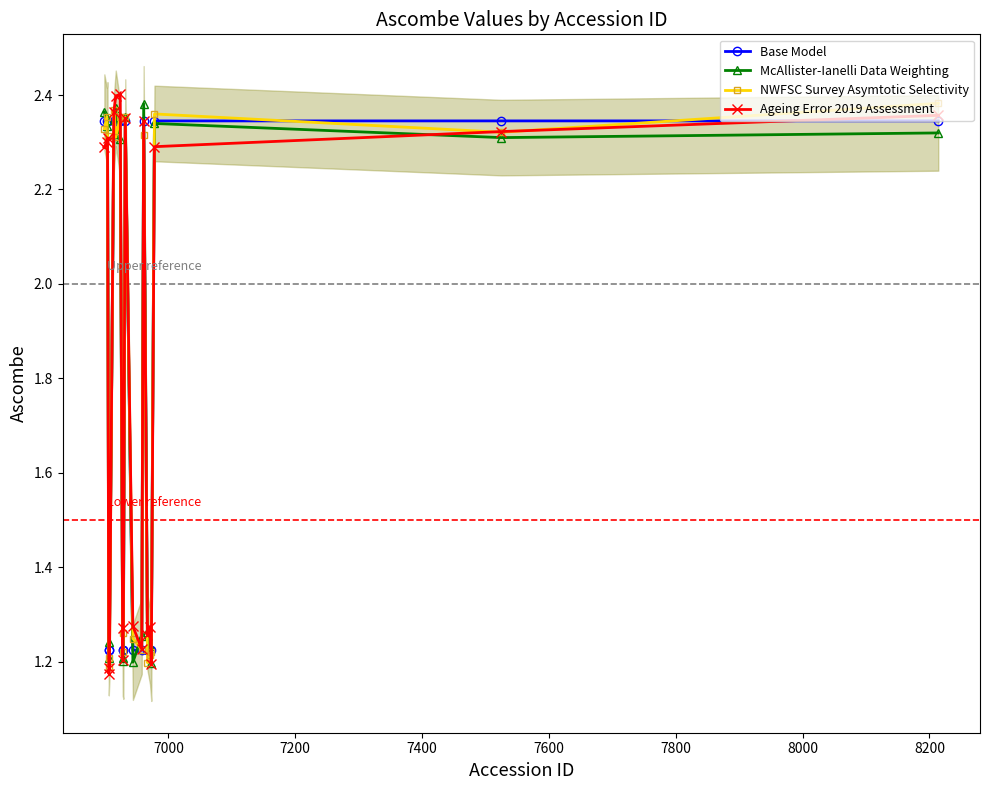

True or false: Ageing Error 2019 Assessment has more than 0 points higher than both neighbors.

True